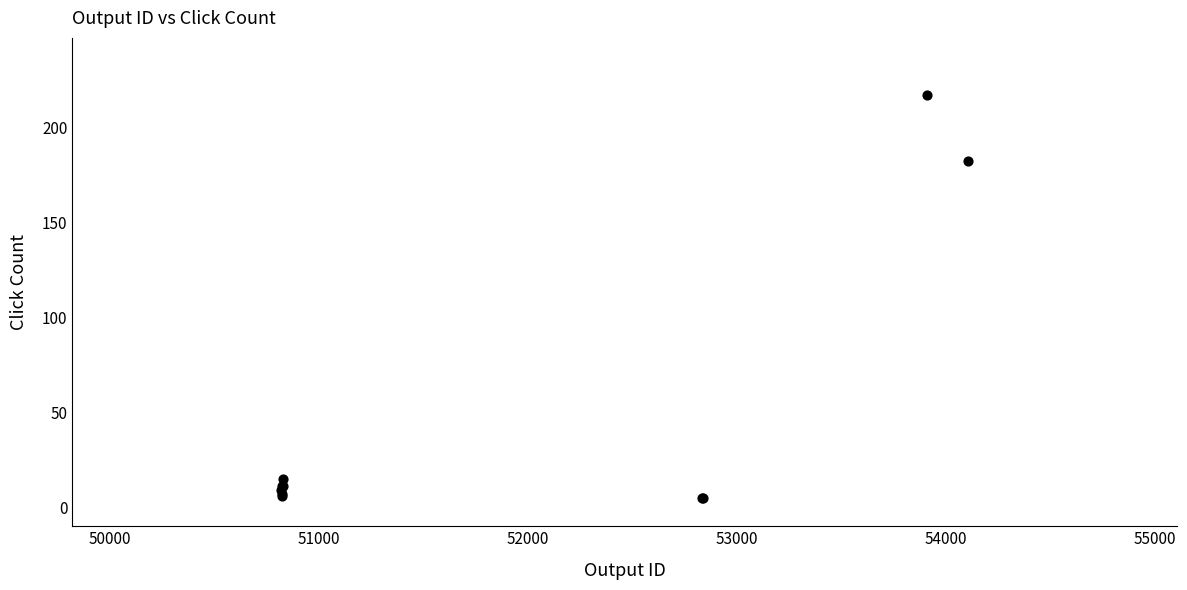

What Y value in the scatter plot is closest to 111?

182